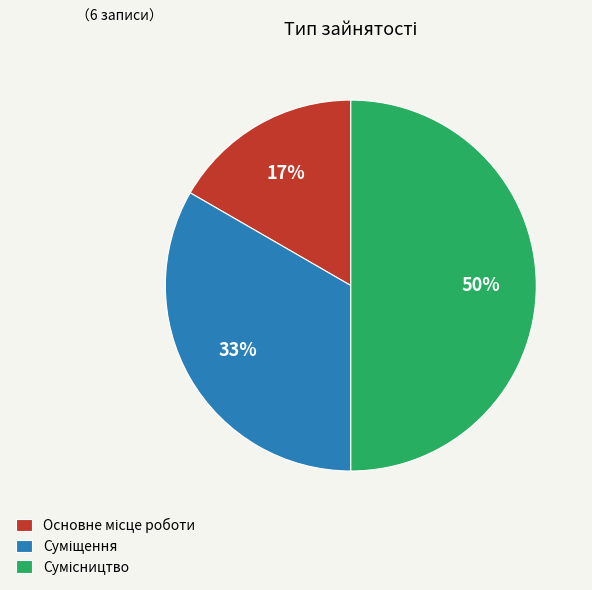

To the nearest percent, what is the average slice percentage?

33%